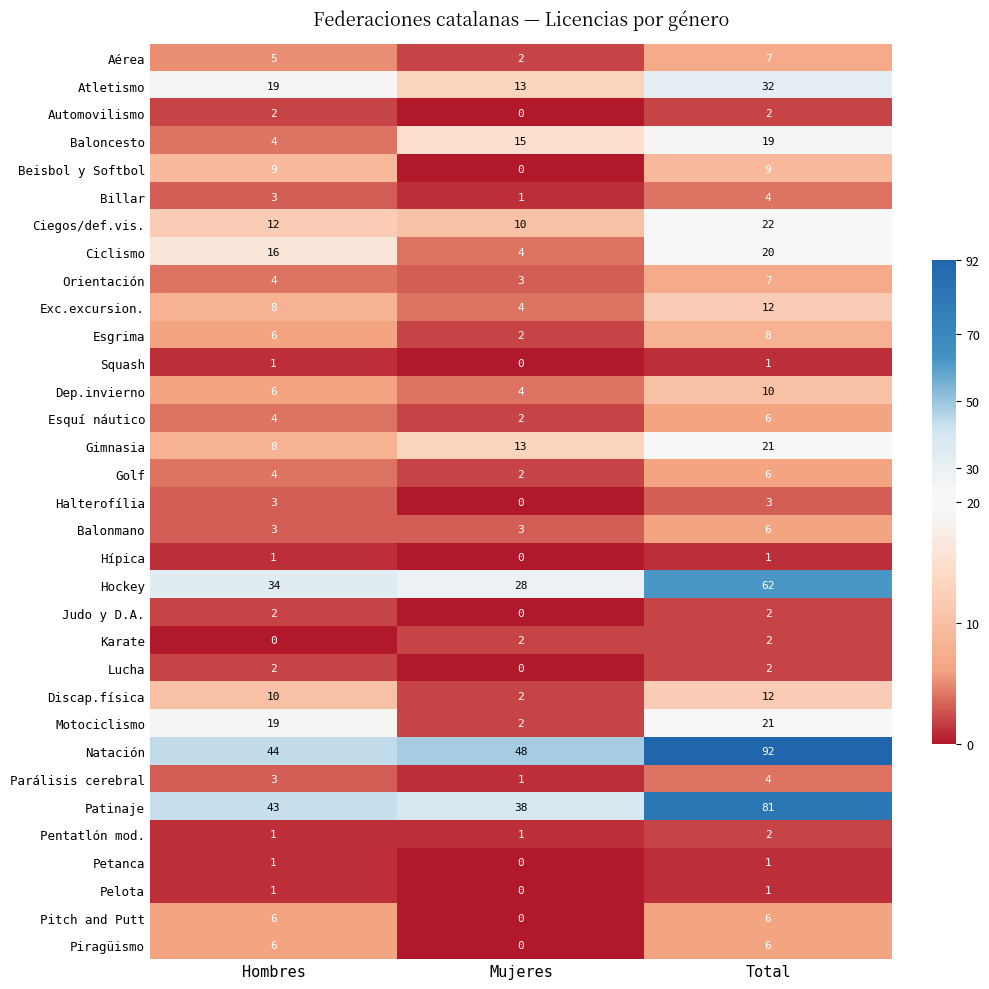

Count the number of data series in this chart.

33